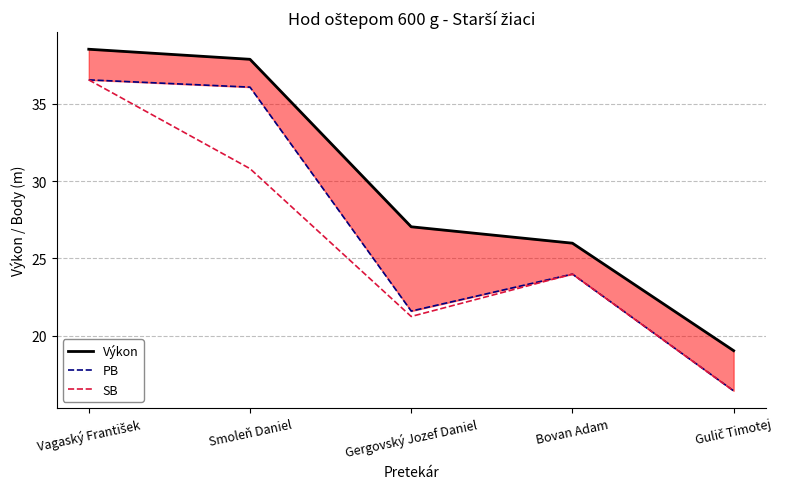

List the labels in order of Výkon value, smallest first.

Gulič Timotej, Bovan Adam, Gergovský Jozef Daniel, Smoleň Daniel, Vagaský František